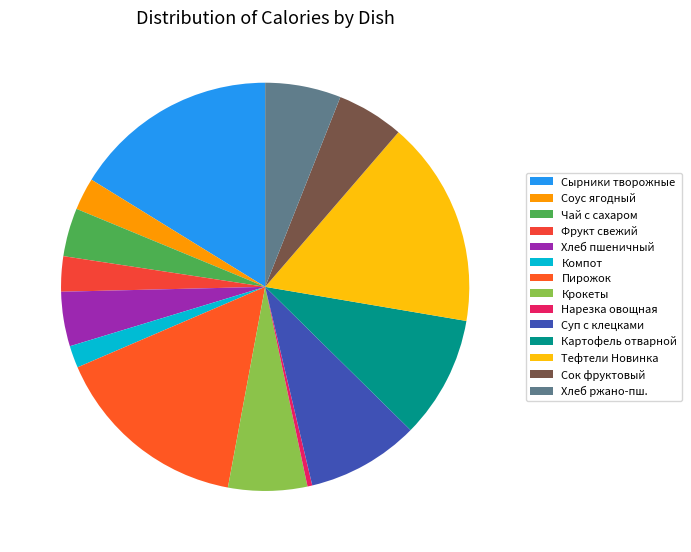

What percentage is the Чай с сахаром slice, to the nearest percent?

4%